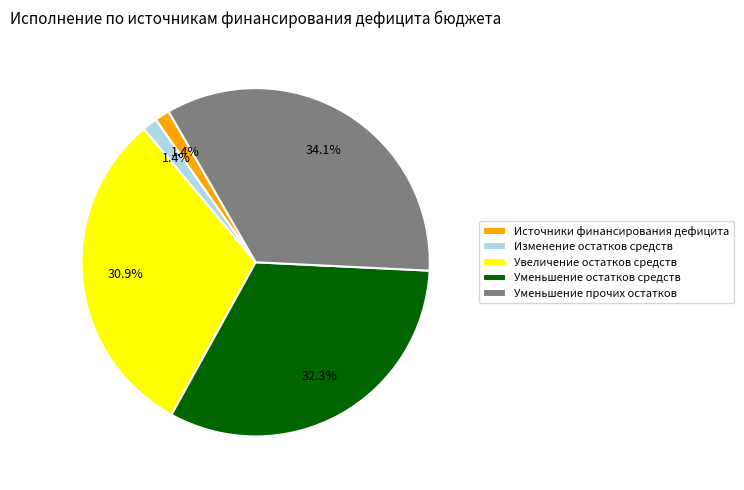

What portion of the pie excludes Источники финансирования дефицита?

98.6%